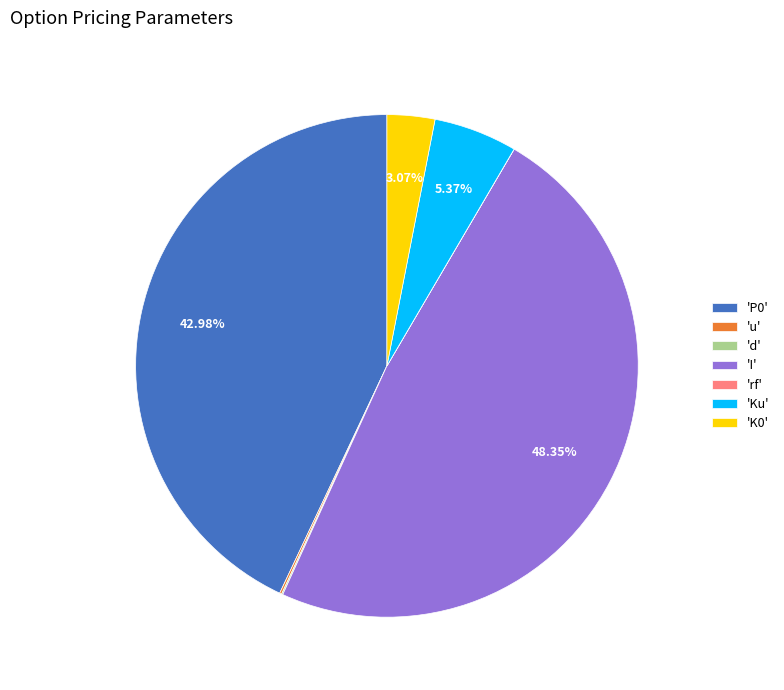

What is the largest slice in the pie chart?

'I'